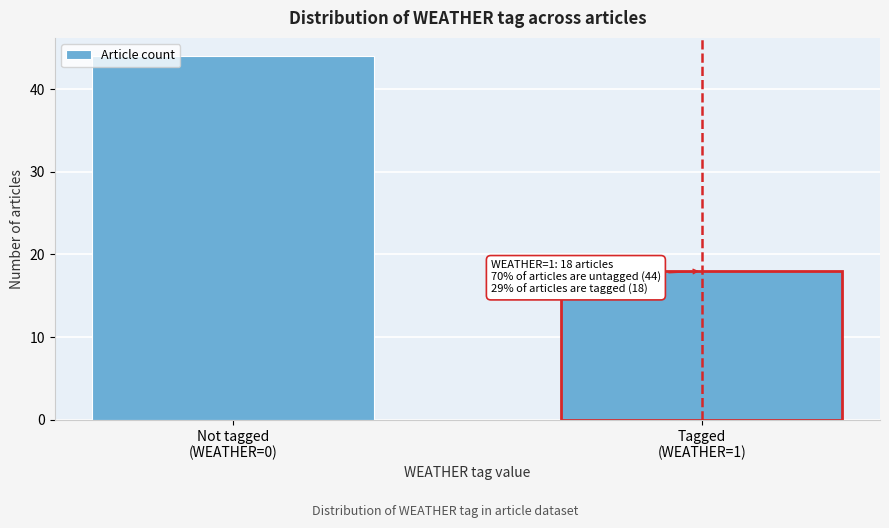

Reading left to right, transcribe all the data shown in this chart.

44	18